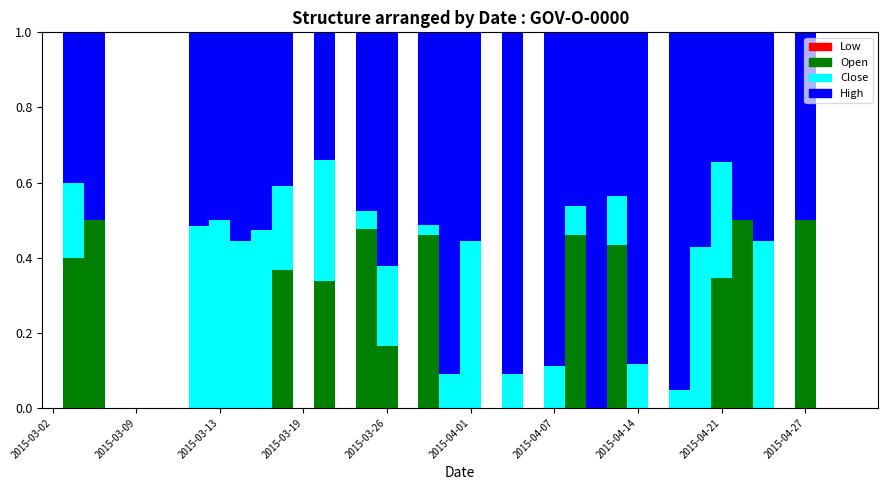

Does the chart contain stacked bars?

Yes